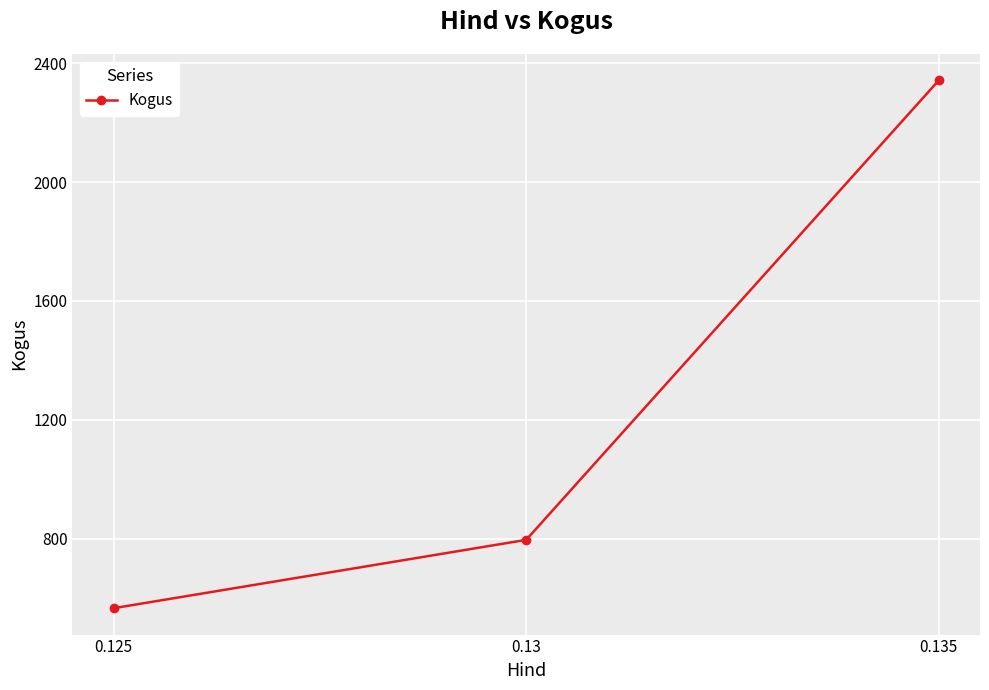

Reading left to right, what are all the values shown in this chart?

0.125=566	0.13=796	0.135=2342